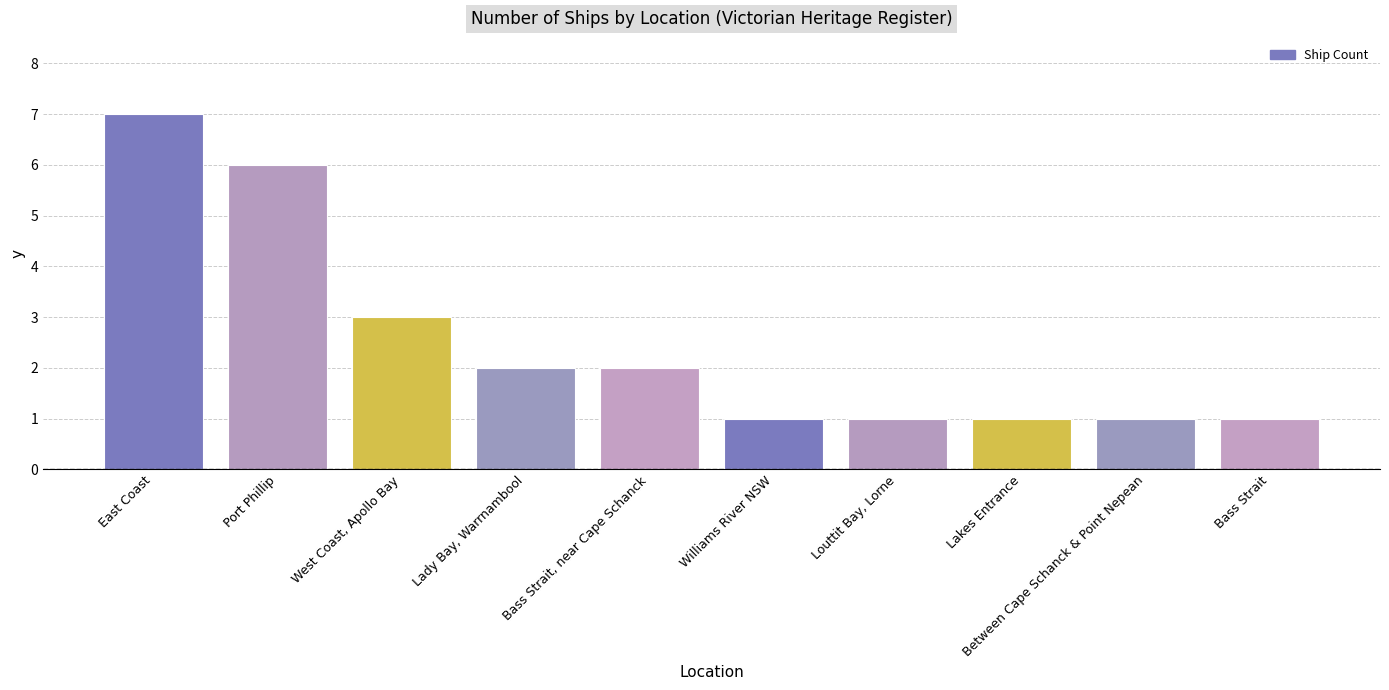

Which label corresponds to the largest value in the chart?

East Coast